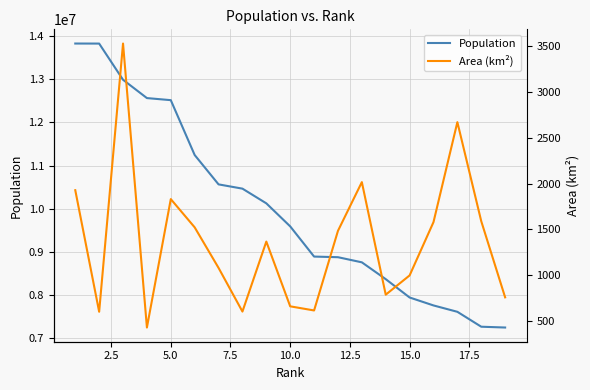

In Area (km²), how many points are higher than both neighbors (excluding endpoints)?

5